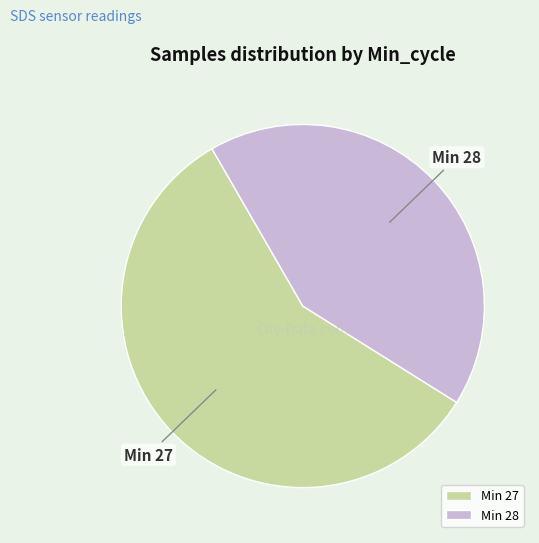

What is the ratio of the value at Min 28 to the value at Min 27?

0.7